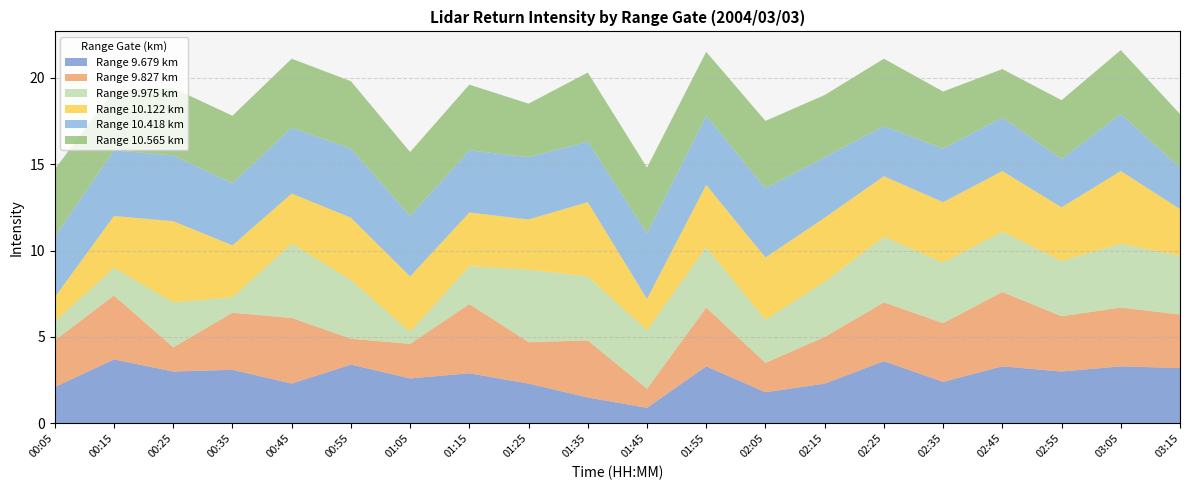

Reading left to right, what are all the values shown in this chart?

9.679: 2.1	3.7	3.0	3.1	2.3	3.4	2.6	2.9	2.3	1.5	0.9	3.3	1.8	2.3	3.6	2.4	3.3	3.0	3.3	3.2
9.827: 2.7	3.7	1.4	3.3	3.8	1.5	2.0	4.0	2.4	3.3	1.1	3.4	1.7	2.7	3.4	3.4	4.3	3.2	3.4	3.1
9.975: 1.1	1.6	2.6	0.9	4.3	3.4	0.7	2.2	4.2	3.7	3.4	3.5	2.5	3.2	3.8	3.5	3.5	3.2	3.7	3.4
10.122: 1.4	3.0	4.7	3.0	2.9	3.6	3.2	3.1	2.9	4.3	1.8	3.6	3.6	3.7	3.5	3.5	3.5	3.1	4.2	2.7
10.418: 3.5	3.8	3.8	3.6	3.8	4.0	3.5	3.6	3.6	3.5	3.8	4.0	4.0	3.5	2.9	3.1	3.1	2.8	3.3	2.4
10.565: 3.9	3.5	3.9	3.9	4.0	3.9	3.7	3.8	3.1	4.0	3.8	3.7	3.9	3.6	3.9	3.3	2.8	3.4	3.7	3.1